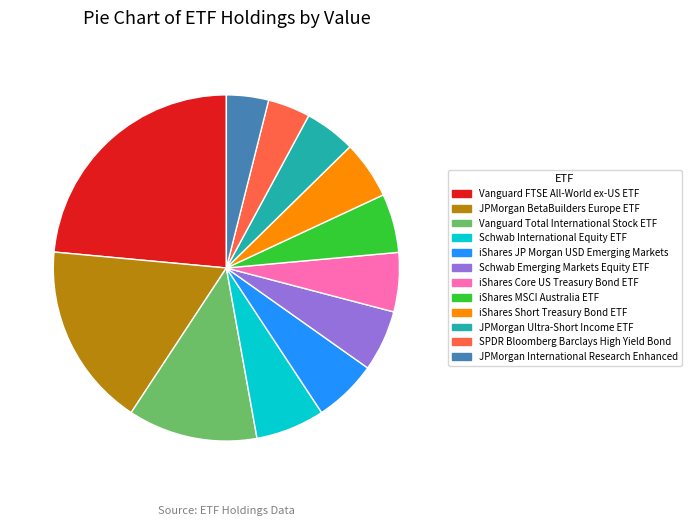

How many slices are in this pie chart?

12